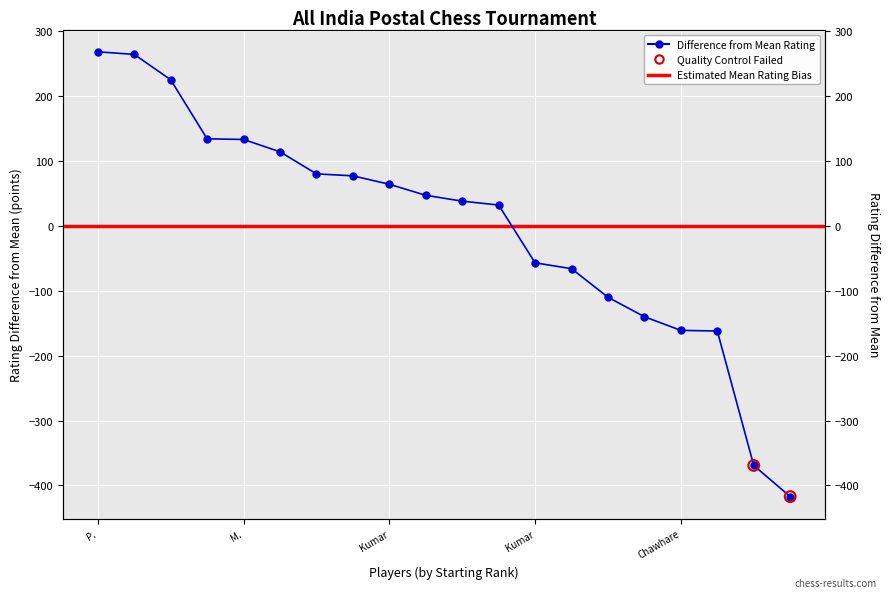

Between Ramakrishna Perumalla and Dinesh Asotra, which is larger?

Ramakrishna Perumalla